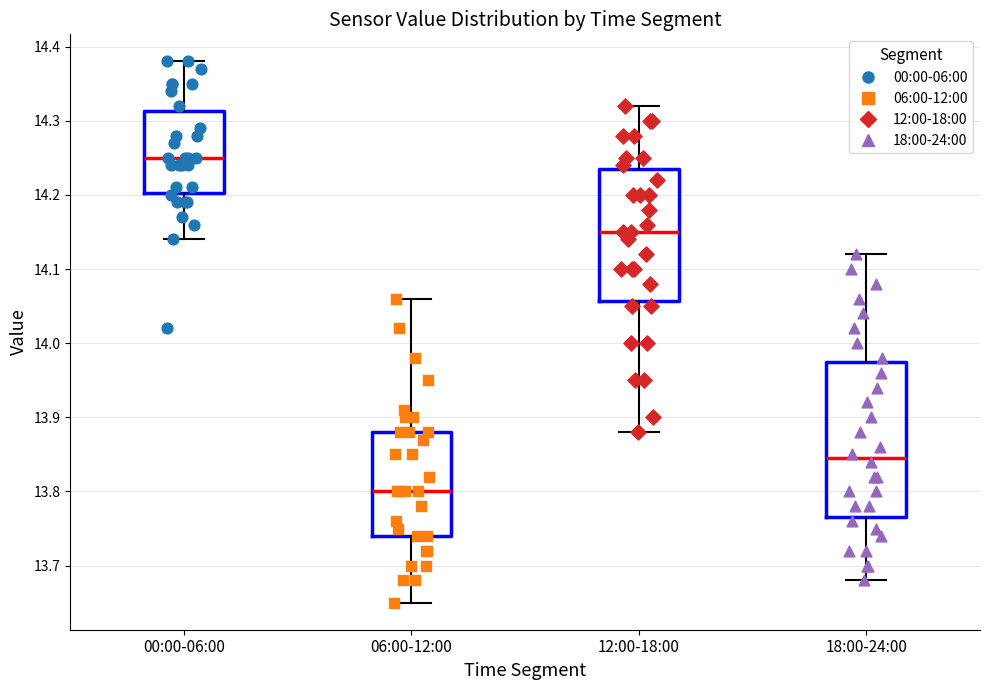

Where is the upper edge of the box for 18:00-24:00 on the y-axis? The values are not printed on the chart, so give them approximately, as read against the axis.

13.98